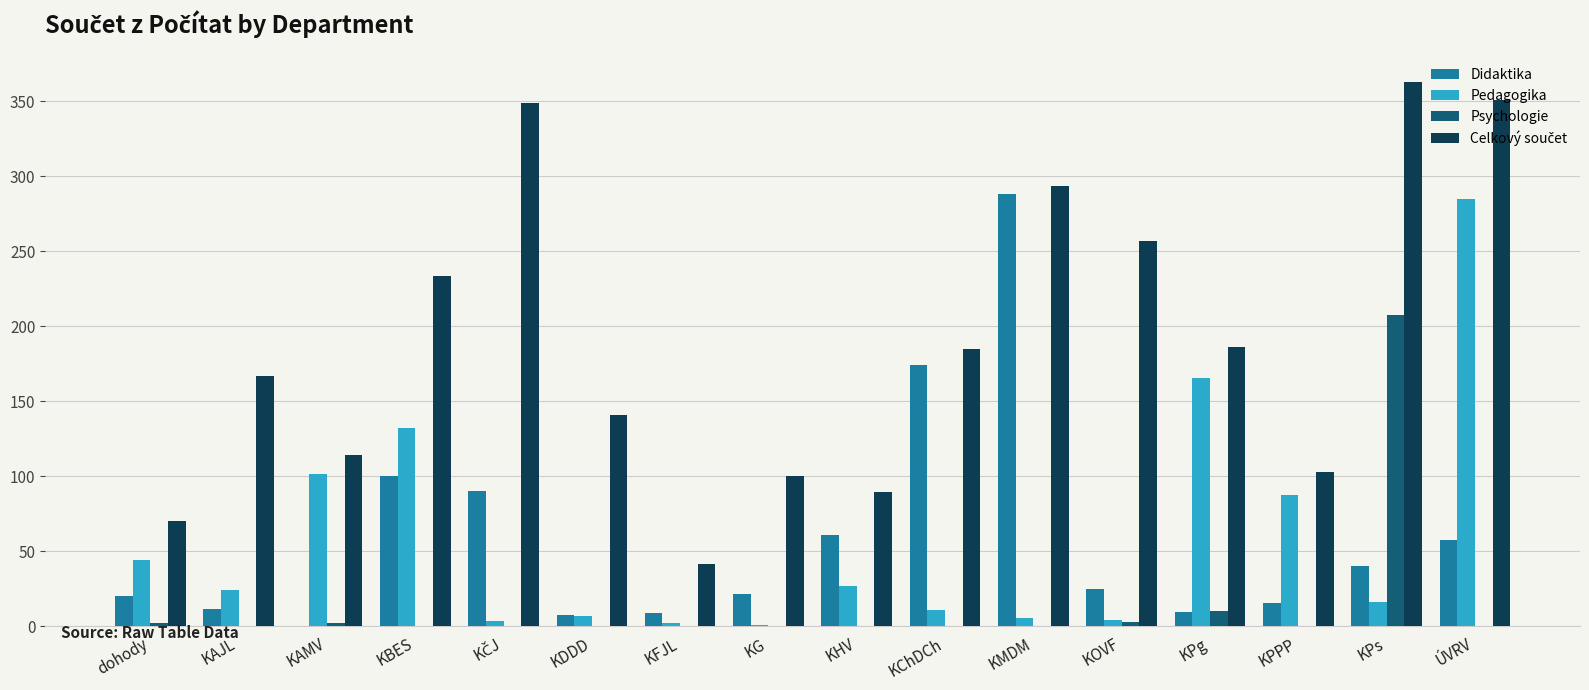

Between KPg and KPs, which series saw the biggest shift?

Psychologie